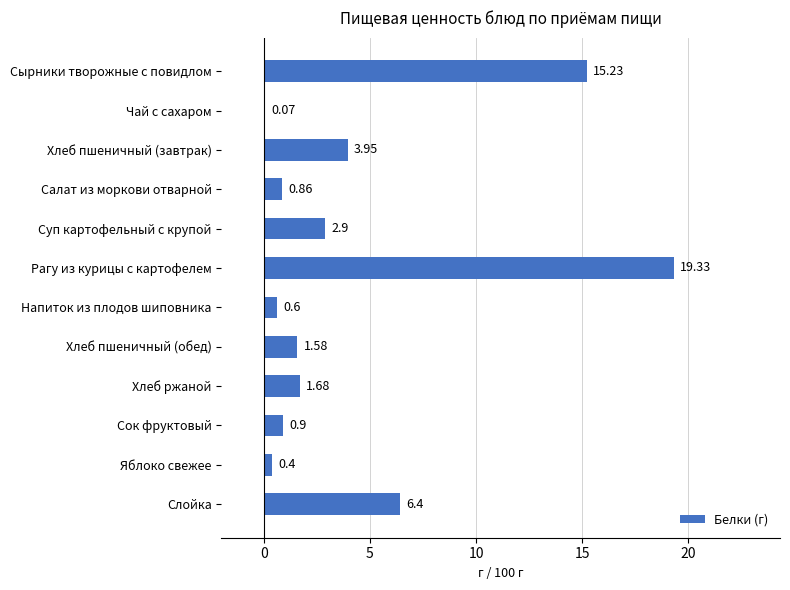

What is the sum of all values?

53.9